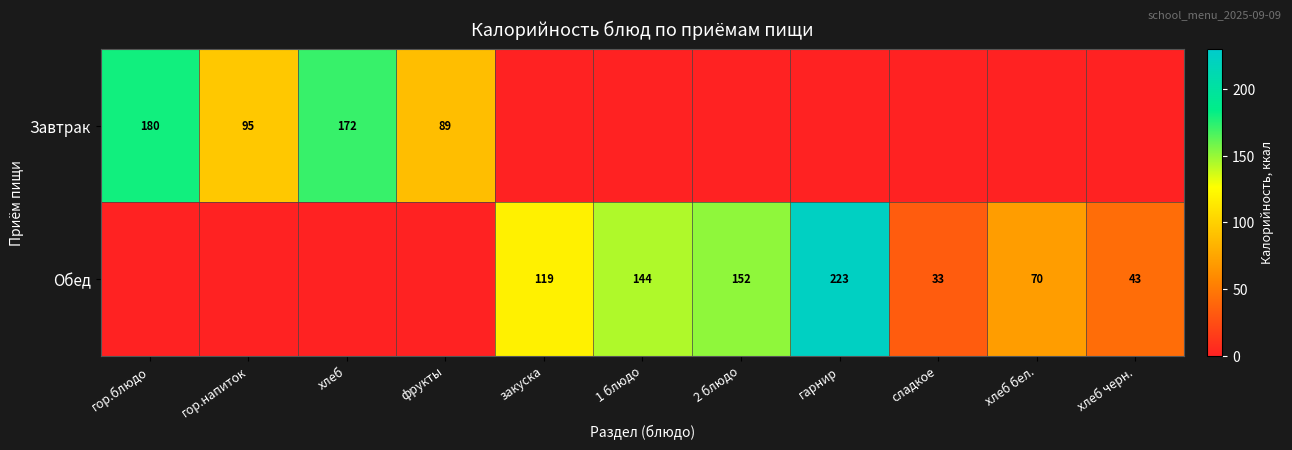

True or false: Обед has a value of 223 at гарнир.

True